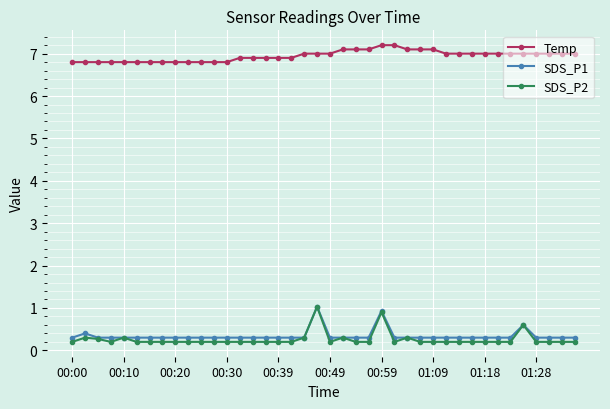

Which series has the largest range (max minus min)?

SDS_P2